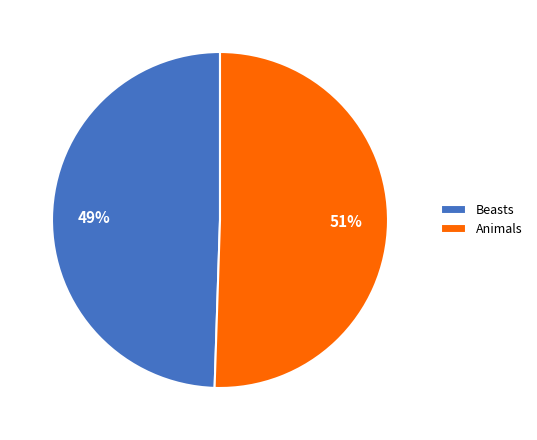

What is the majority slice?

Animals